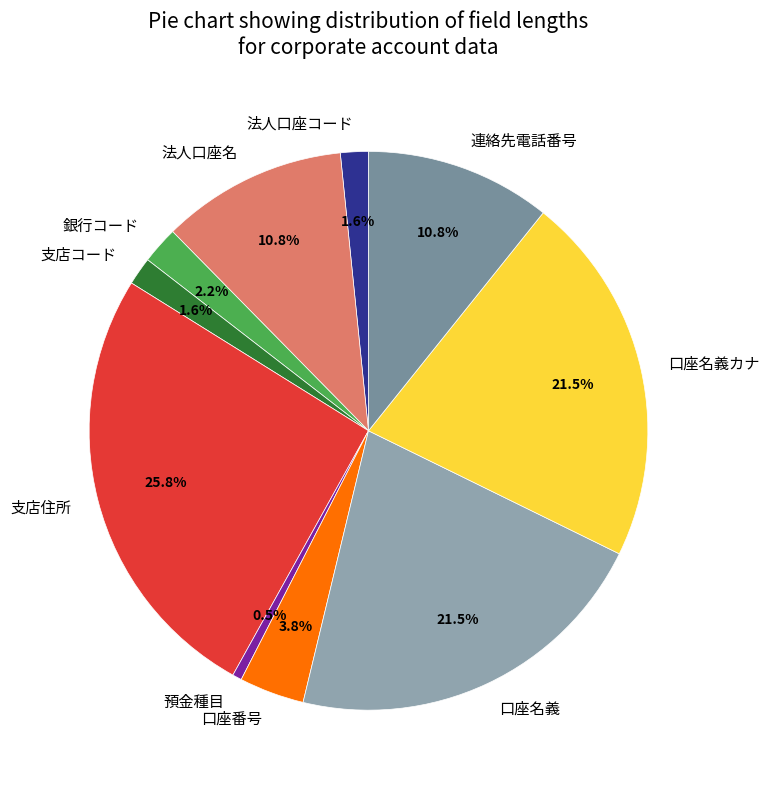

Count the number of slices in the pie.

10